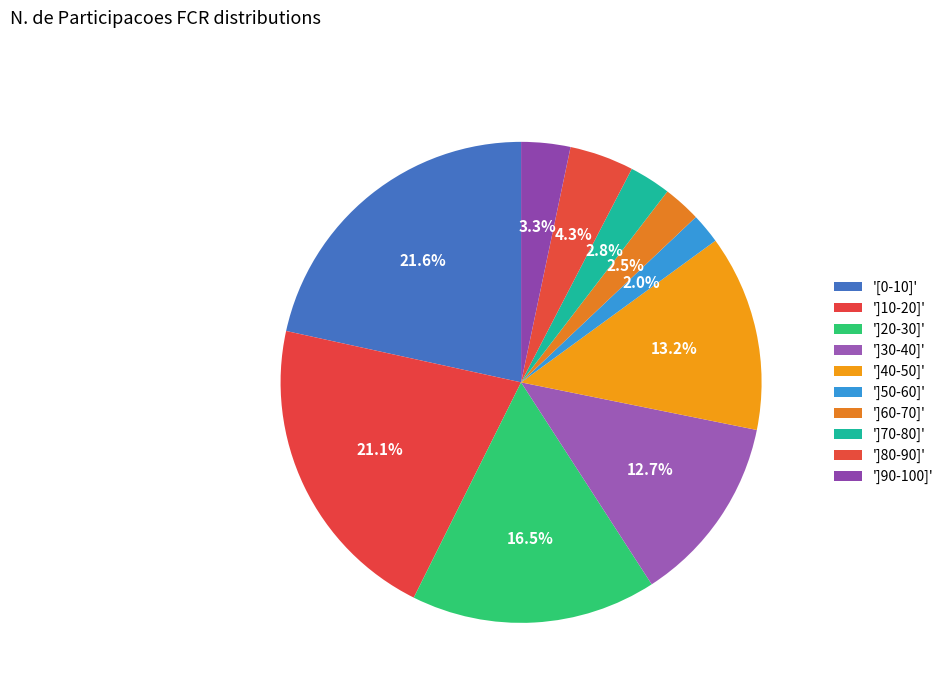

How many slices are in this pie chart?

10